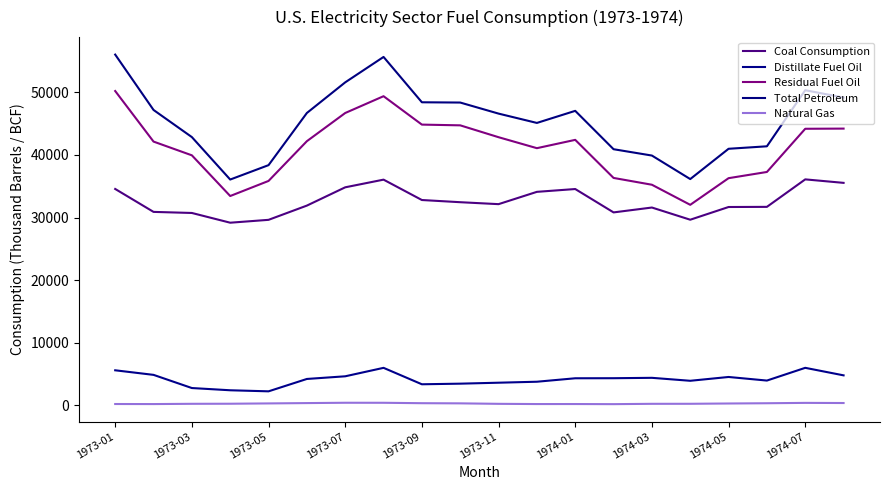

Does the chart display data point markers on the line(s)?

No